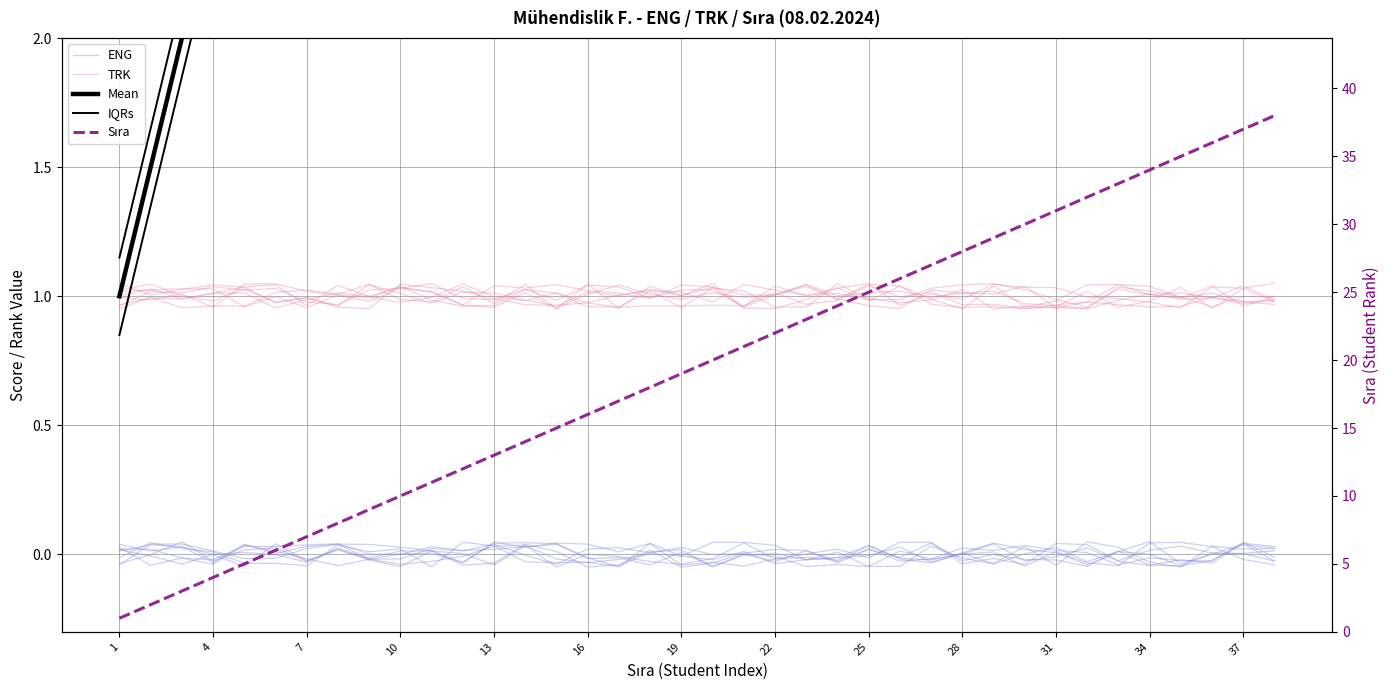

What is the label of the 6th point from the left?

16